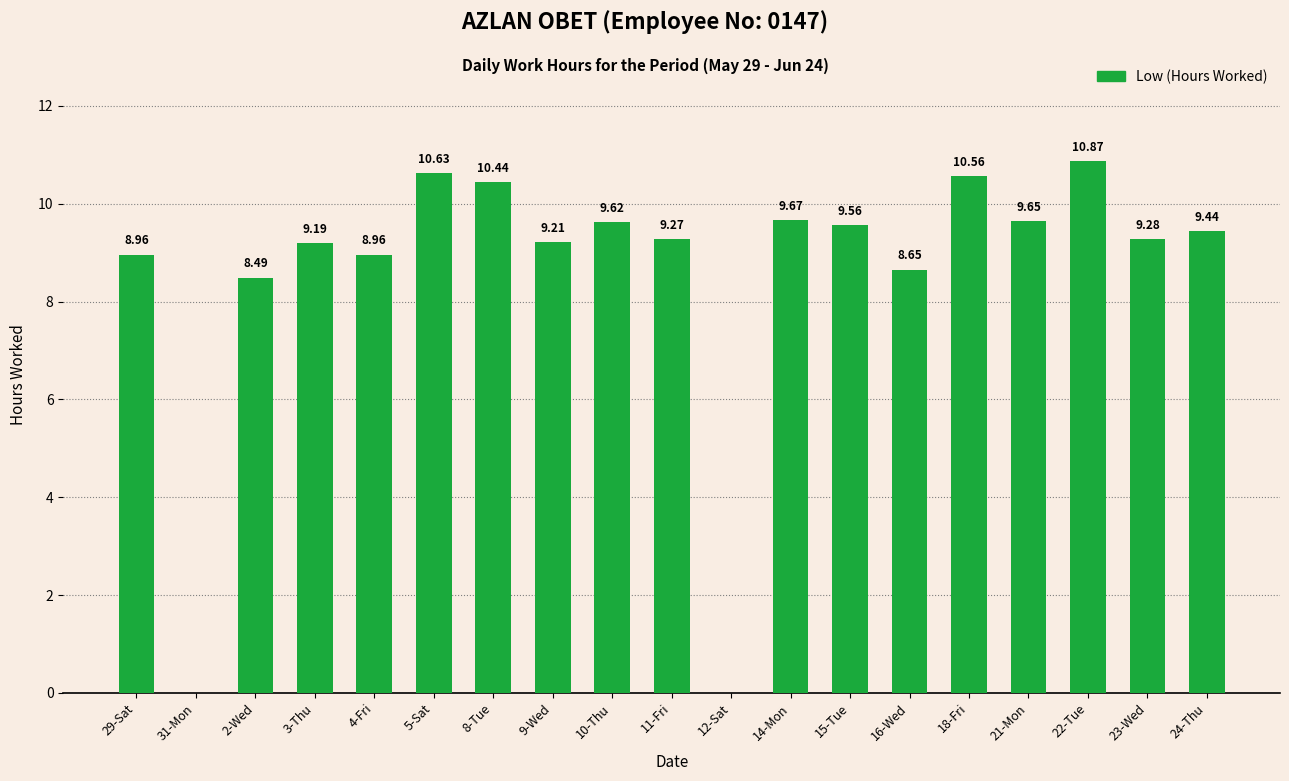

What is the sum of the values at 10-Thu and 23-Wed?

18.9